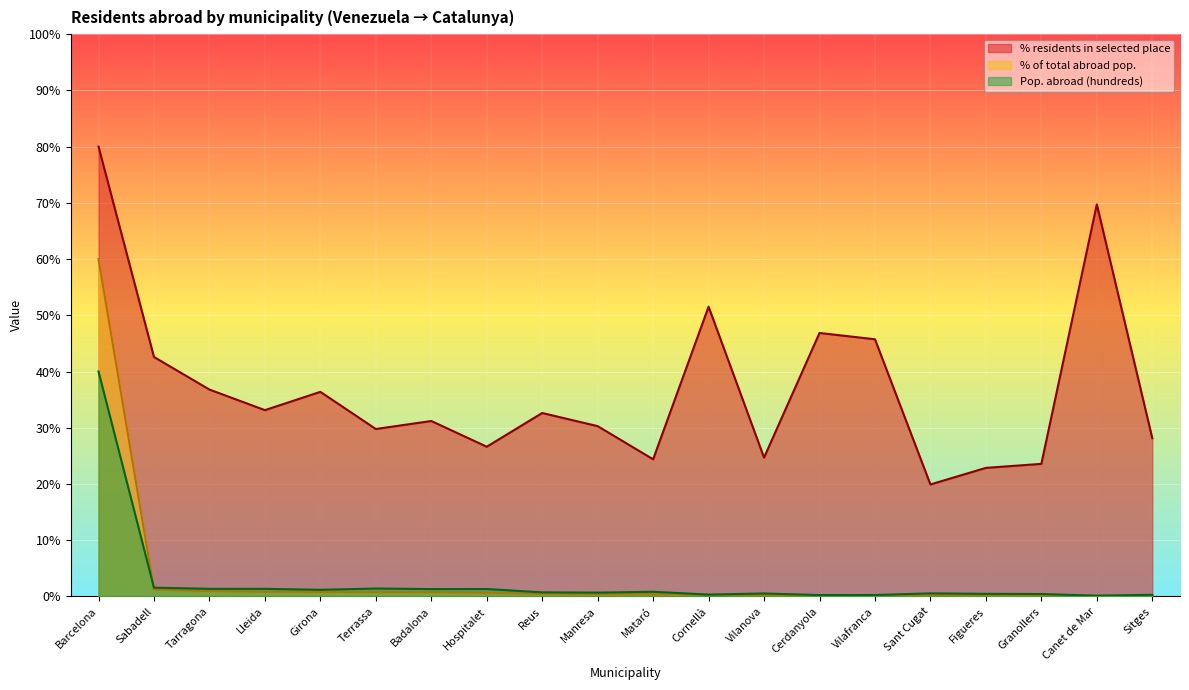

Where do Pop. abroad (hundreds) and % of total abroad pop. first cross each other?

Barcelona and Sabadell